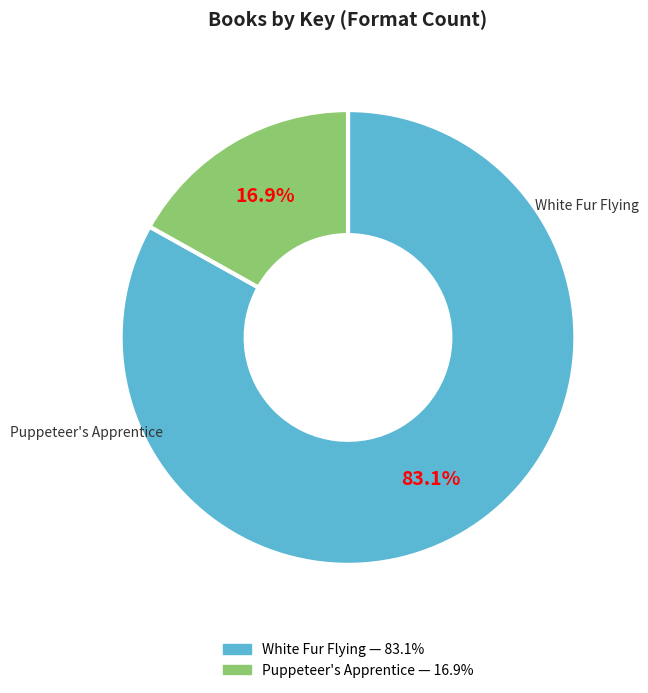

Is there a majority slice in this chart?

Yes